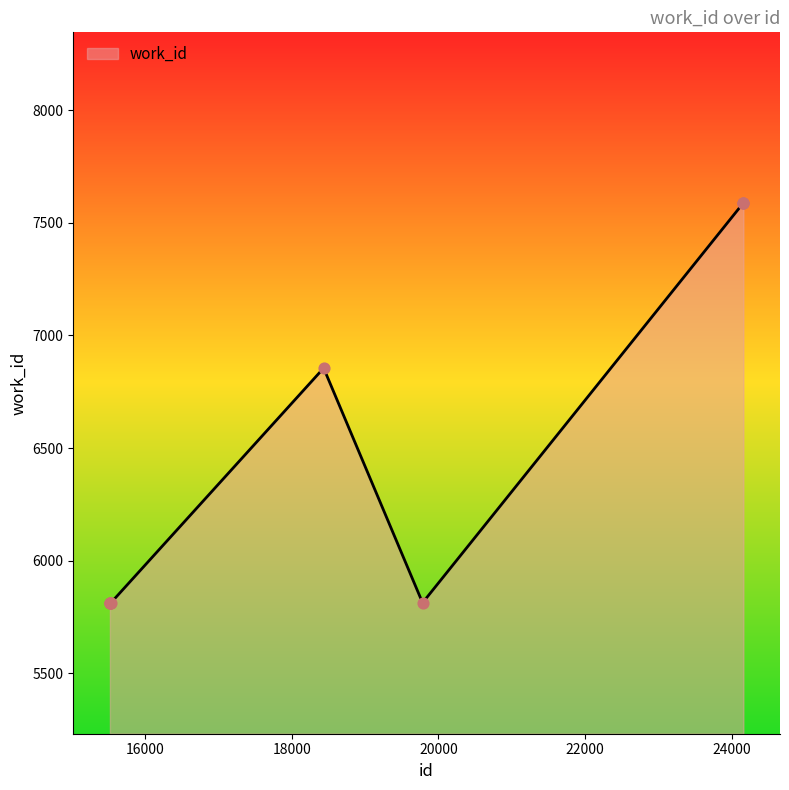

What is the smallest value displayed?

5813